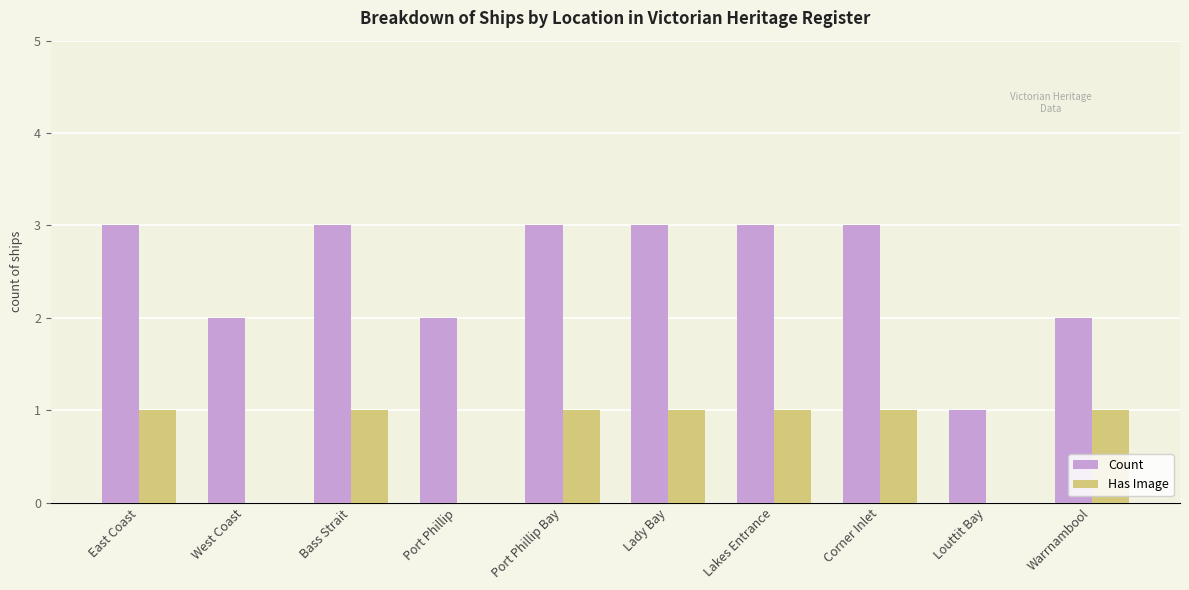

What is the greatest value displayed?

3